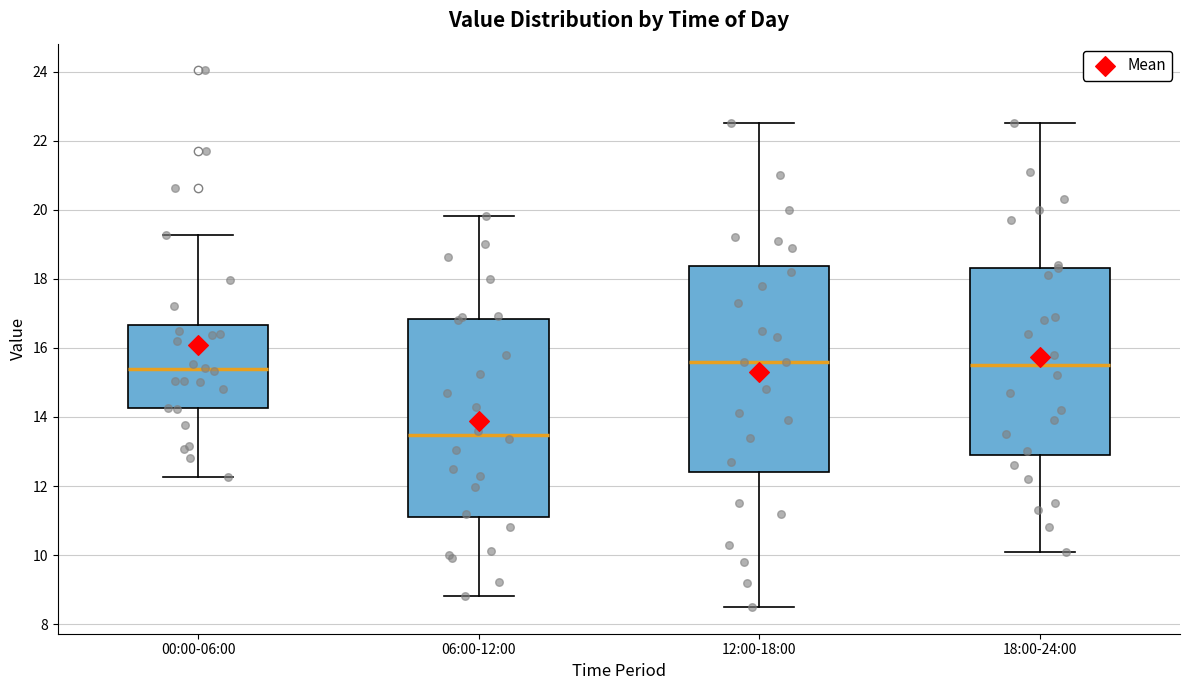

Reading left to right, read every box against the y-axis: the position of its median line, the range the box covers, and the ends of its whiskers. The values are not printed on the chart, so give them approximately, as read against the axis.

00:00-06:00: median 15.4, box 14.2 to 16.6, whiskers 12.2 to 19.2
06:00-12:00: median 13.4, box 11.2 to 16.8, whiskers 8.8 to 19.8
12:00-18:00: median 15.6, box 12.4 to 18.4, whiskers 8.6 to 22.6
18:00-24:00: median 15.6, box 13.0 to 18.4, whiskers 10.2 to 22.6